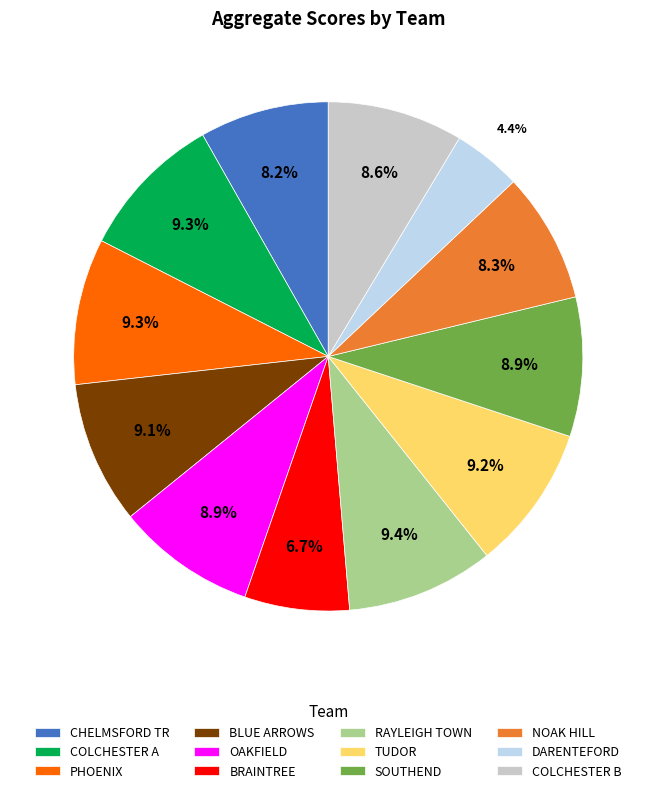

What percentage is the CHELMSFORD TR slice, to the nearest percent?

8%